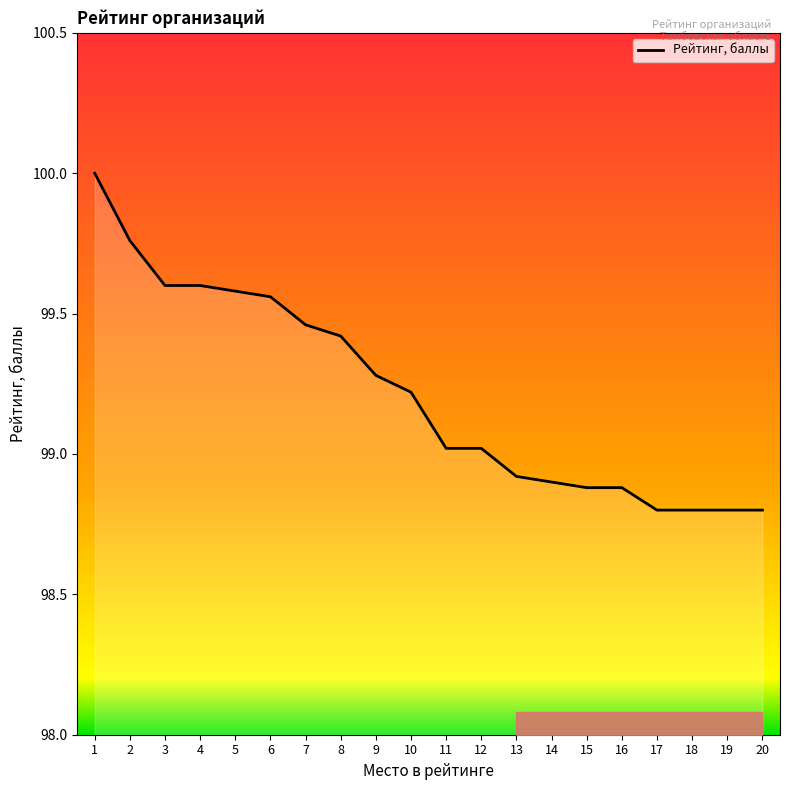

Is it true that the value at 6 is 99.6?

True